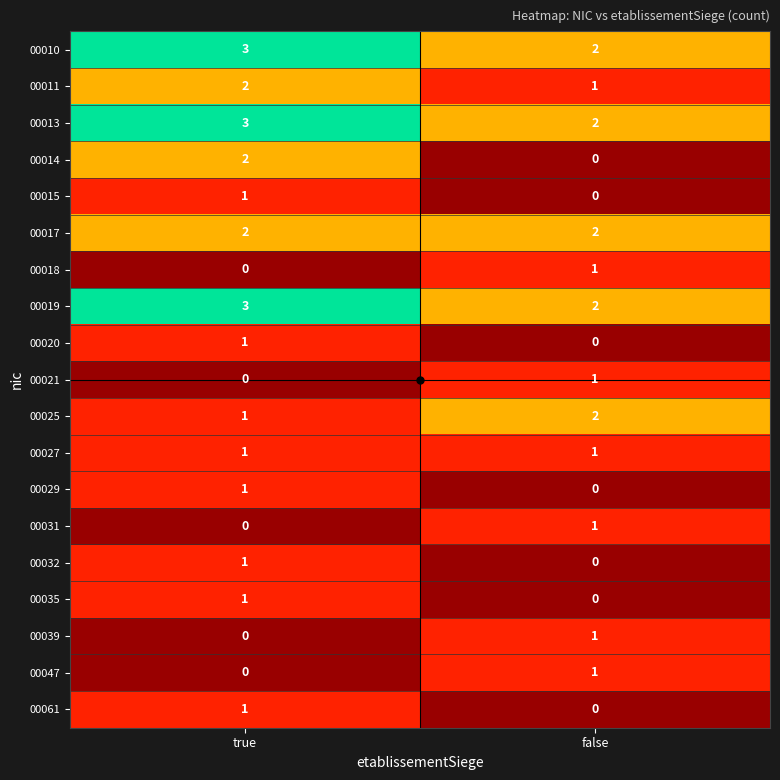

Which label corresponds to the largest value in the chart?

true